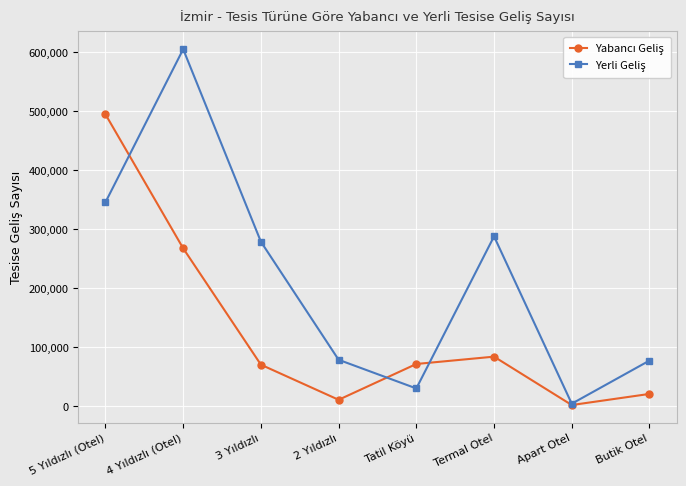

At how many categories does at least one series exceed 55549?

7